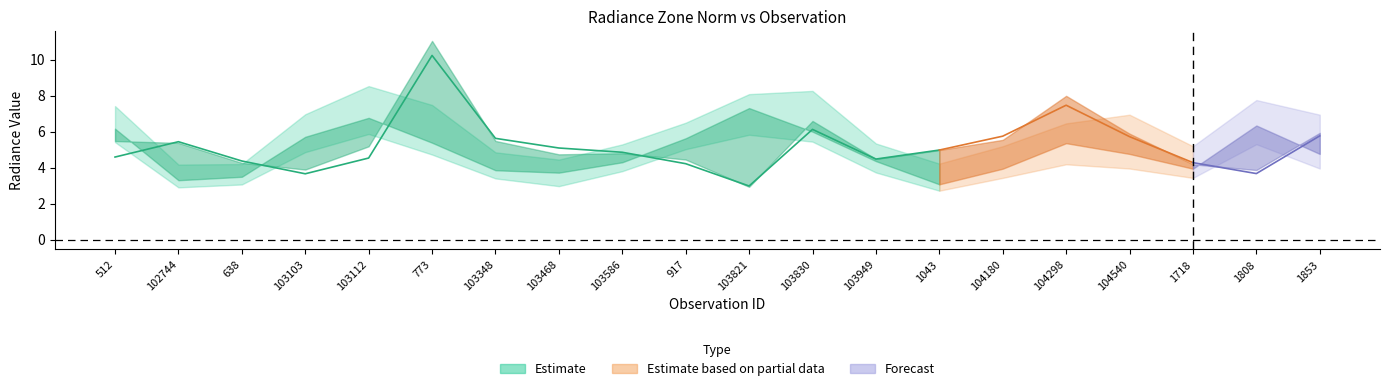

Is this an area chart (filled region under the line)?

No